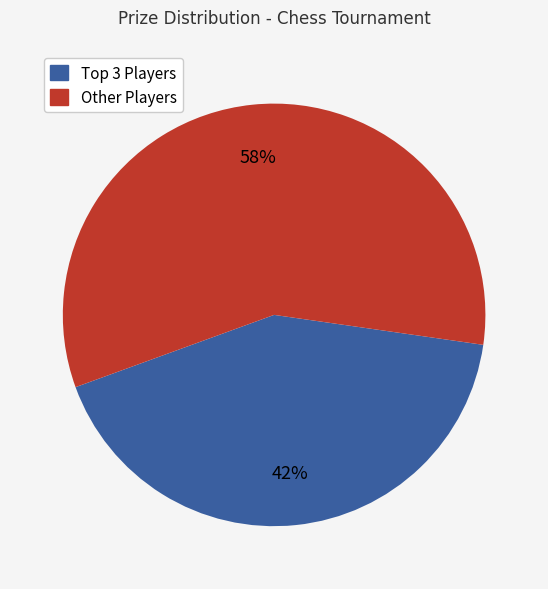

Count the number of slices in the pie.

2